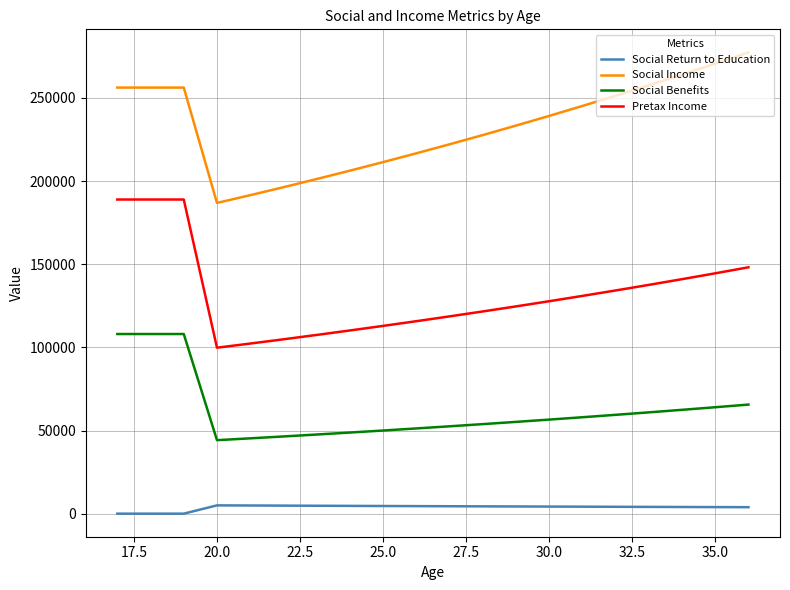

True or false: Social Benefits and Pretax Income cross at least once.

False